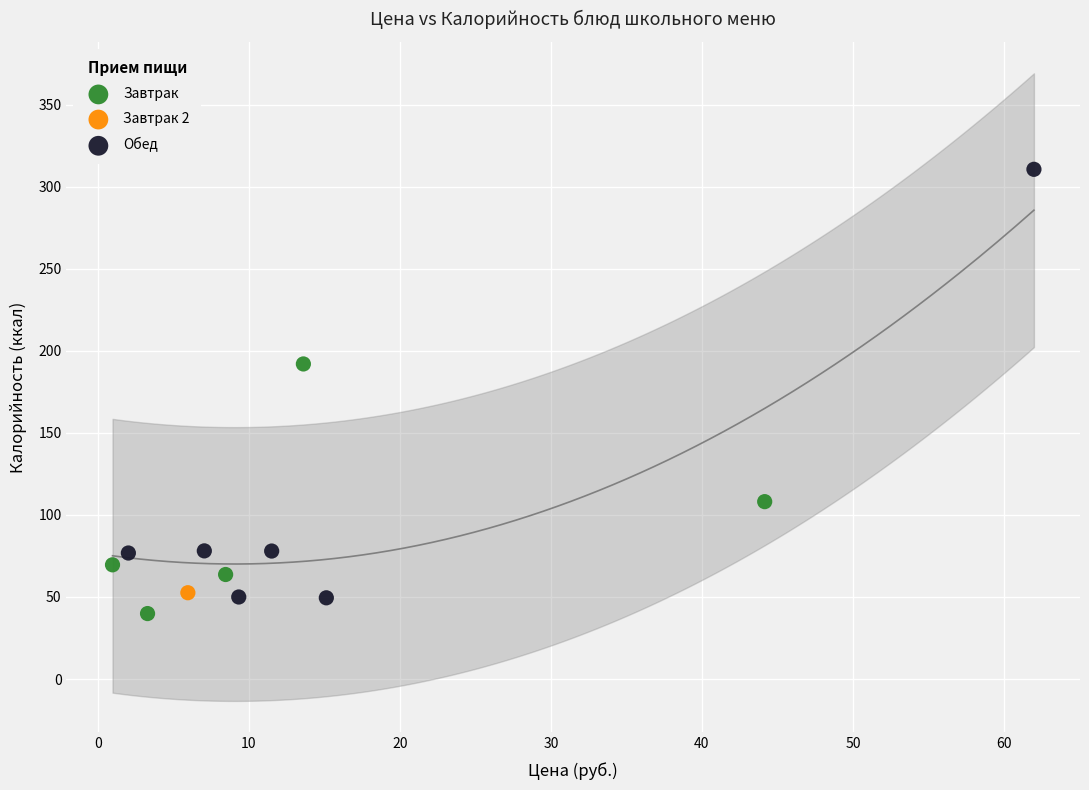

Which series contains the highest Y value?

Обед